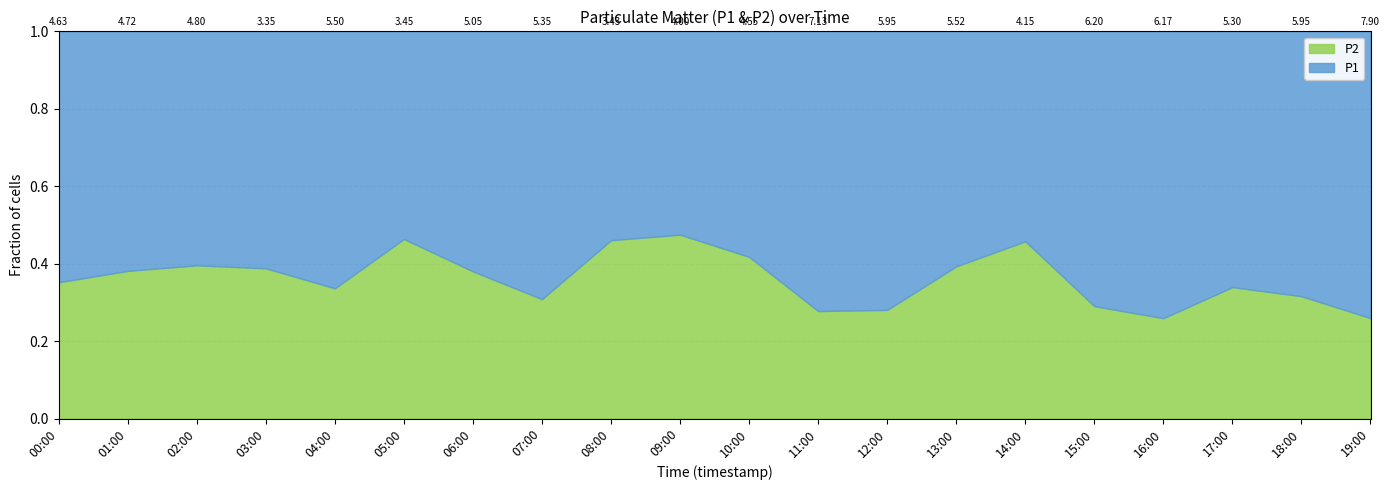

Does the chart have visible grid lines?

Yes